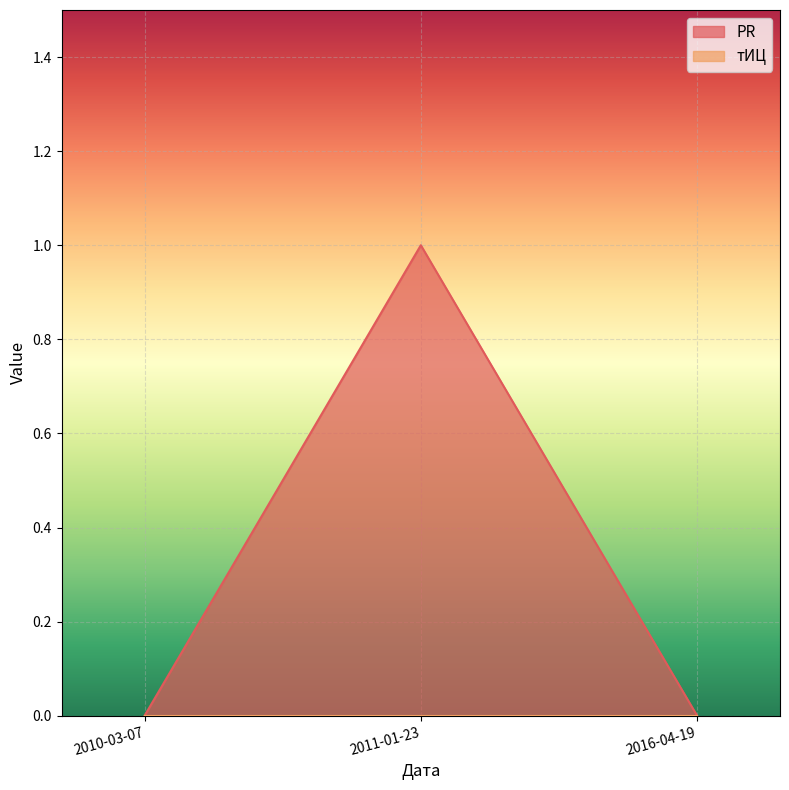

At which label is the value closest to 0?

2010-03-07